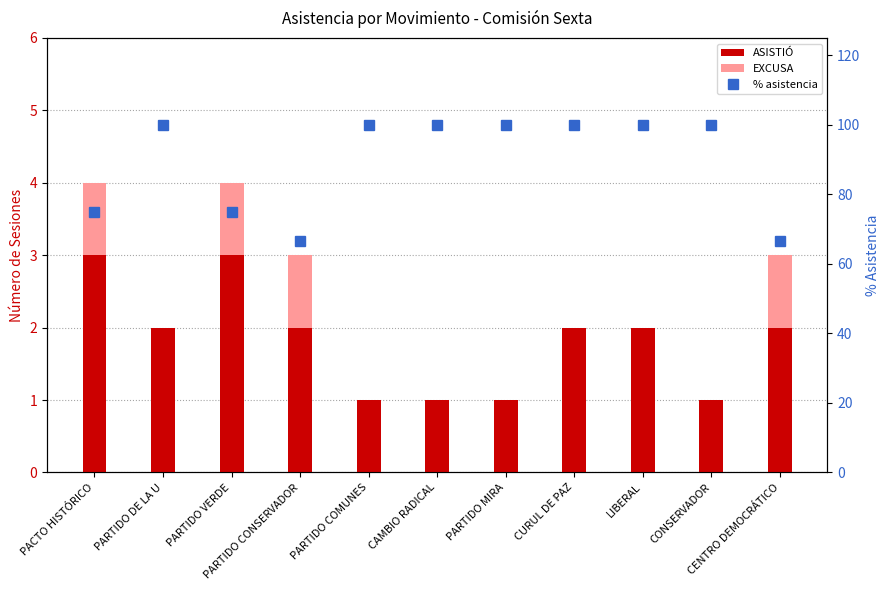

What is the sum of all % asistencia values?

983.3